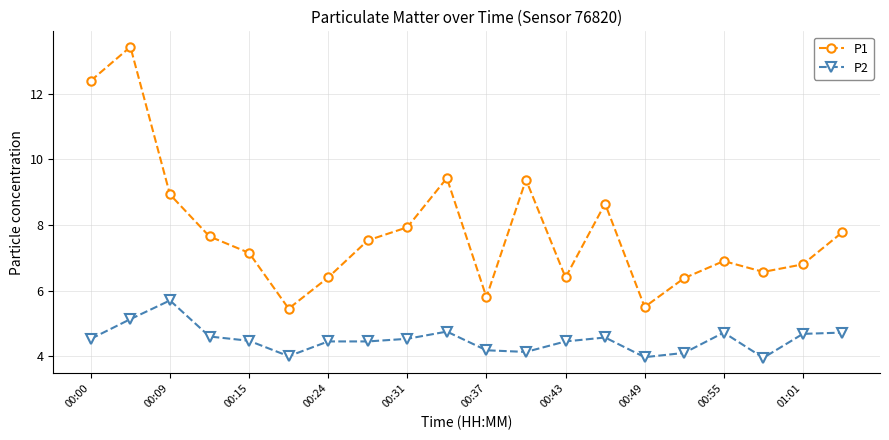

True or false: P1 has more than 0 interior local peaks.

True